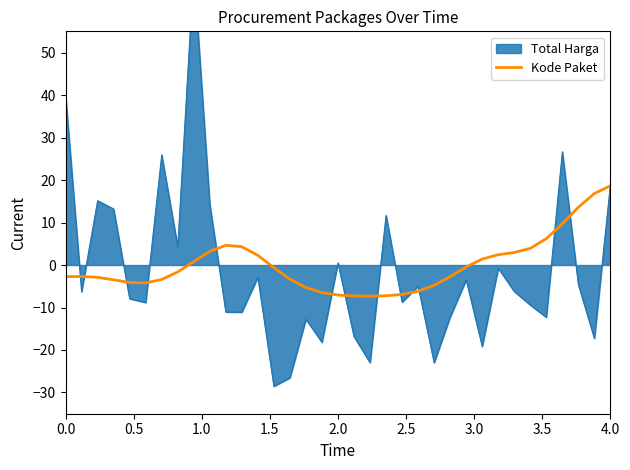

What is the maximum value for Kode Paket?

18.6